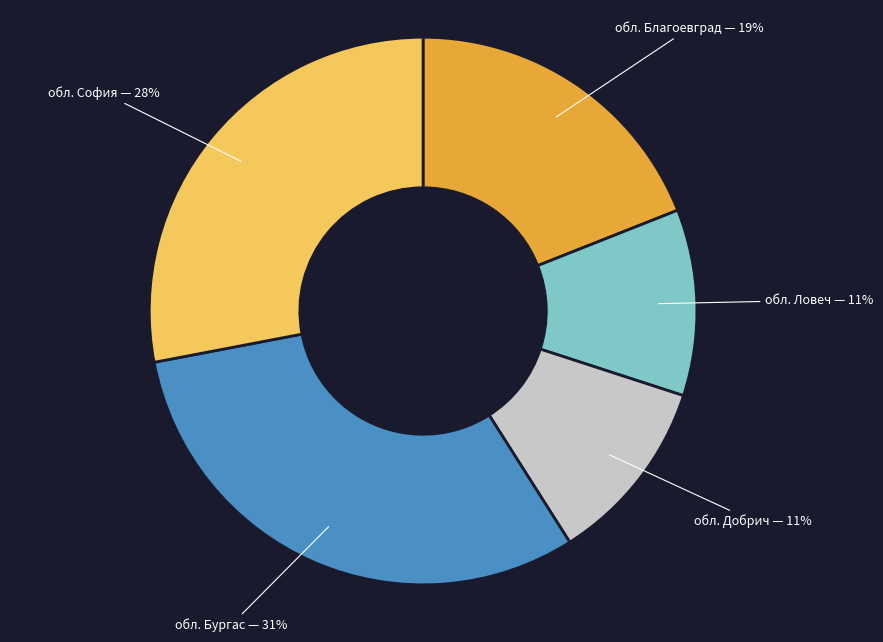

Count the number of slices in the pie.

5